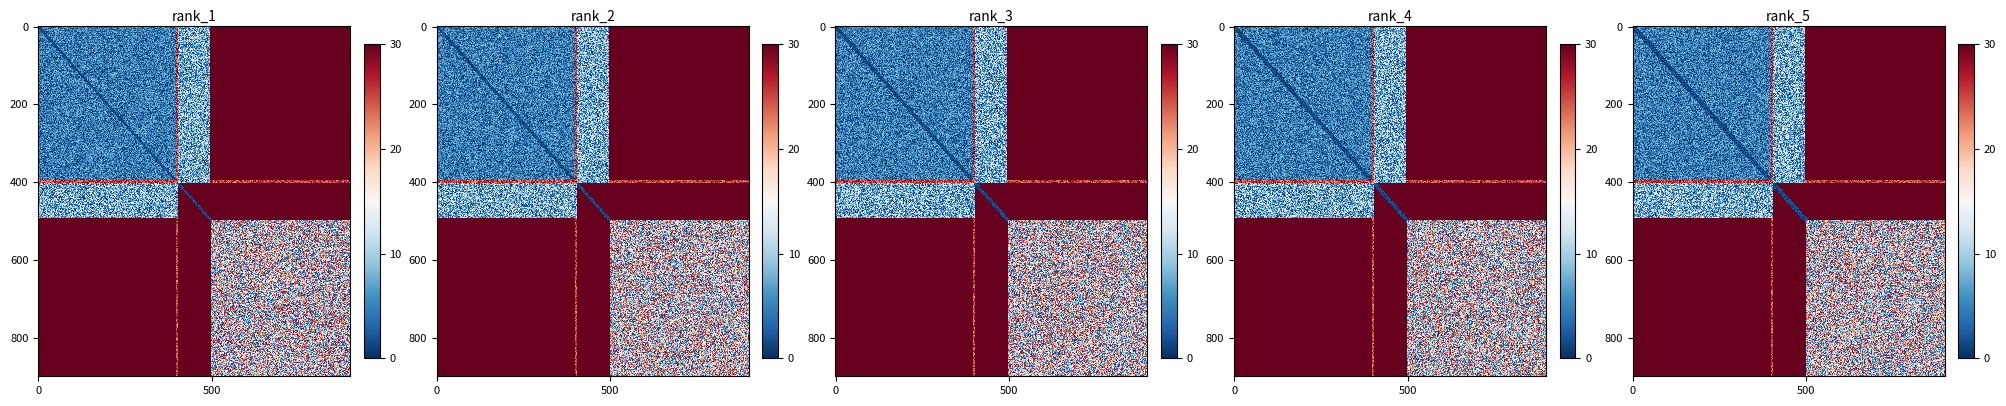

True or false: b5c0fbc6babb6be0649083775d6e676a99a6743 has a value of 7 at io_index.

False